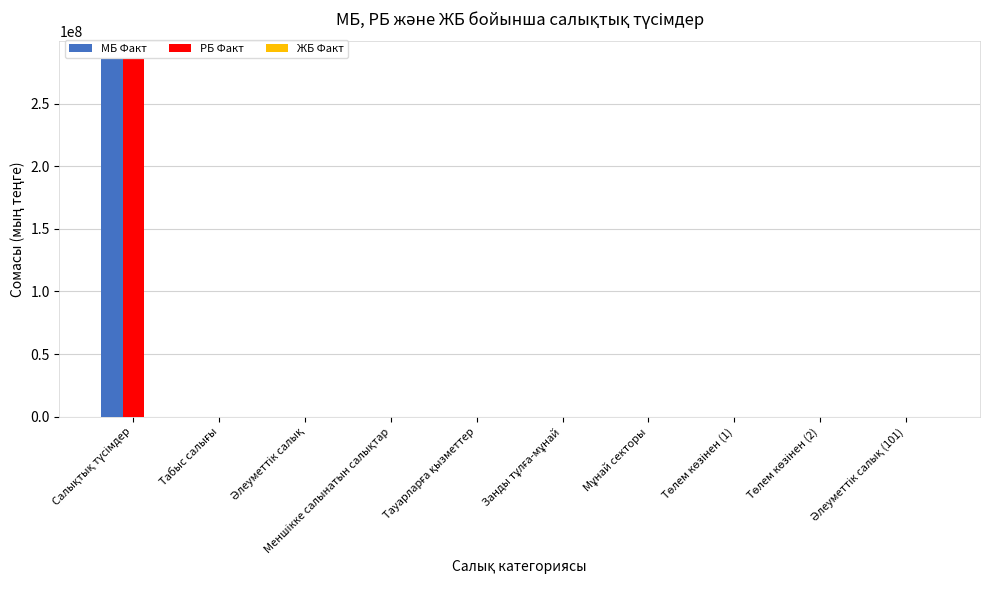

What is the highest value of the МБ Факт series?

285334028